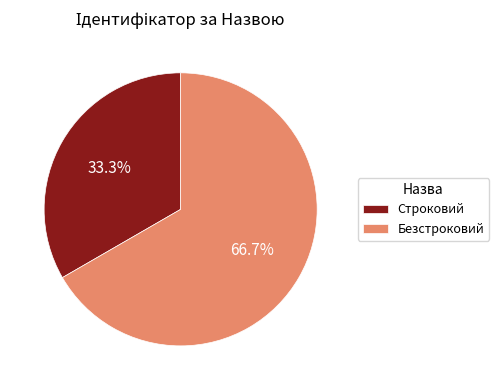

The Строковий slice represents 33% of the pie. True or false?

True